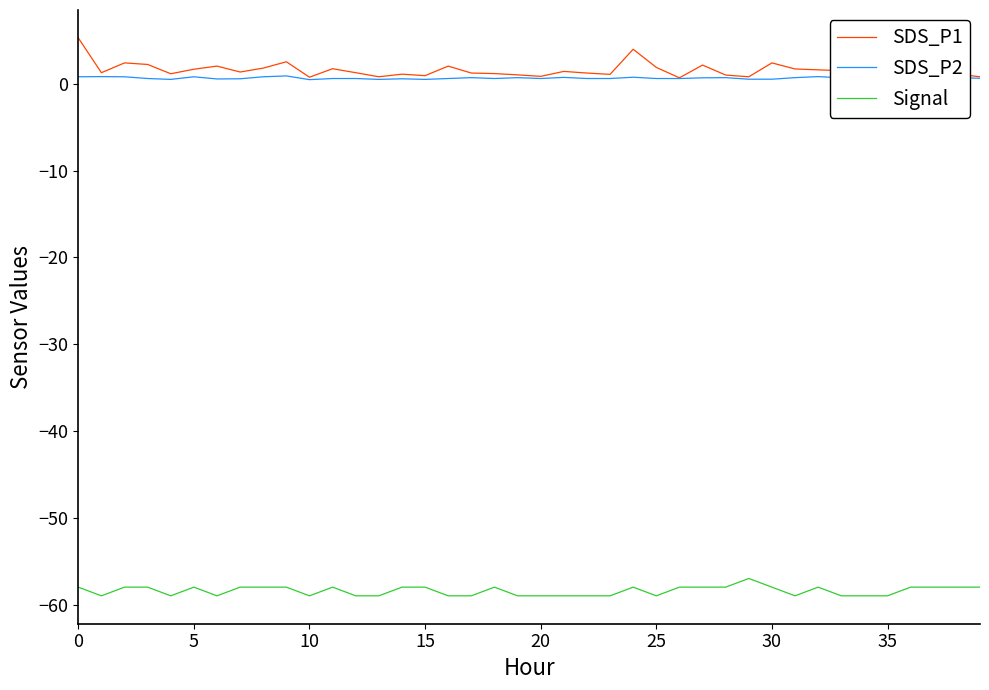

Does the chart display data point markers on the line(s)?

No